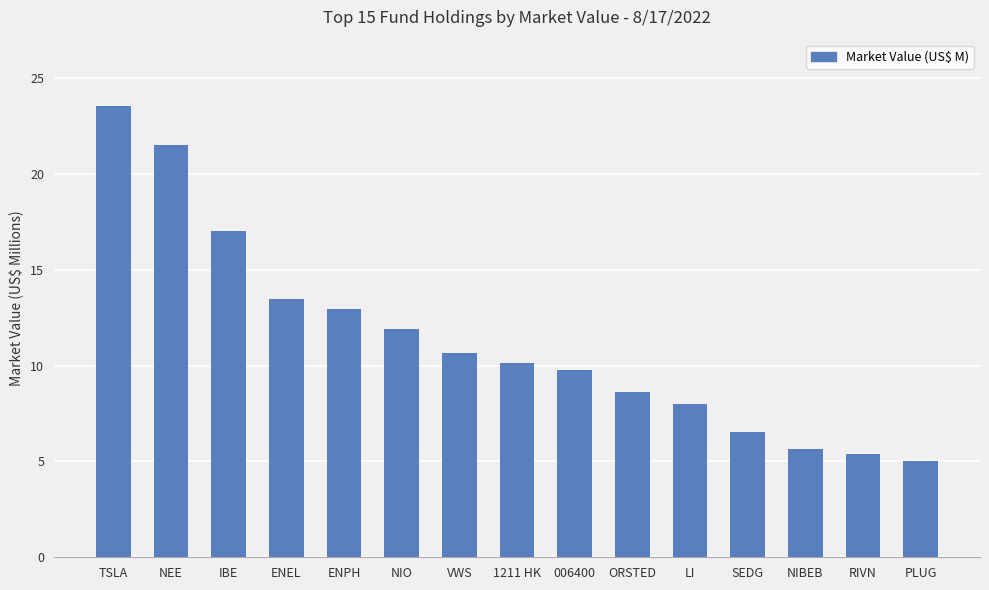

What is the difference between the values at NIBEB and NEE?

15.9